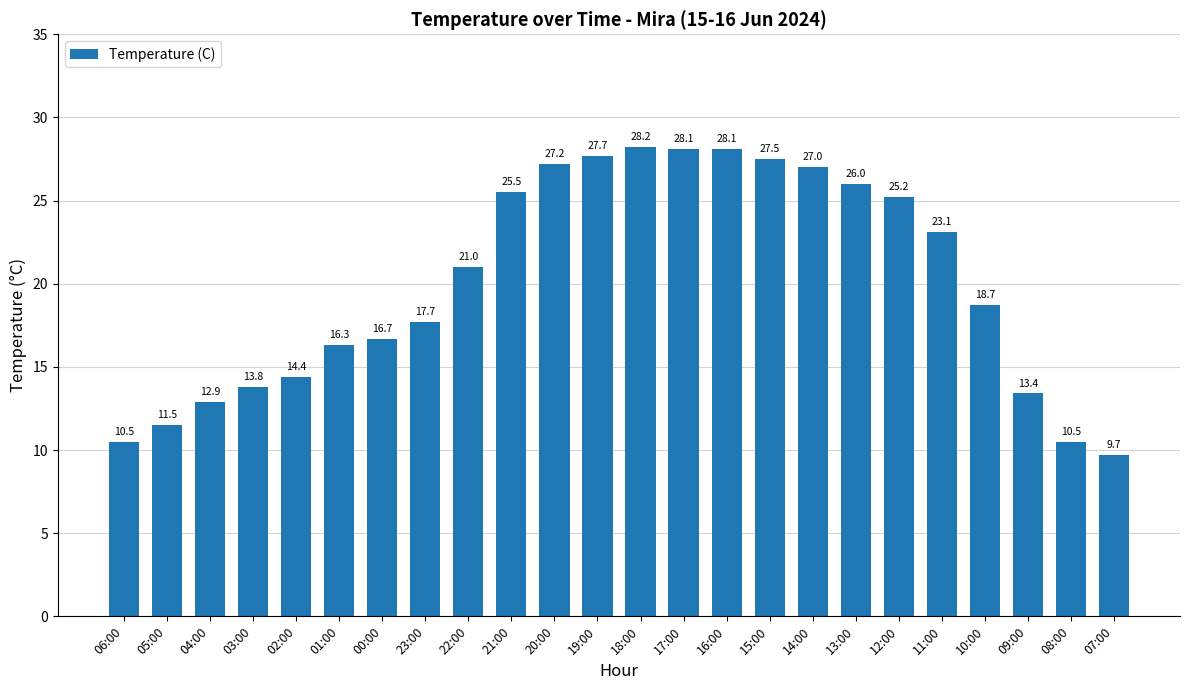

Reading left to right, extract all data points from this chart.

06:00=10.5	05:00=11.5	04:00=12.9	03:00=13.8	02:00=14.4	01:00=16.3	00:00=16.7	23:00=17.7	22:00=21.0	21:00=25.5	20:00=27.2	19:00=27.7	18:00=28.2	17:00=28.1	16:00=28.1	15:00=27.5	14:00=27.0	13:00=26.0	12:00=25.2	11:00=23.1	10:00=18.7	09:00=13.4	08:00=10.5	07:00=9.7